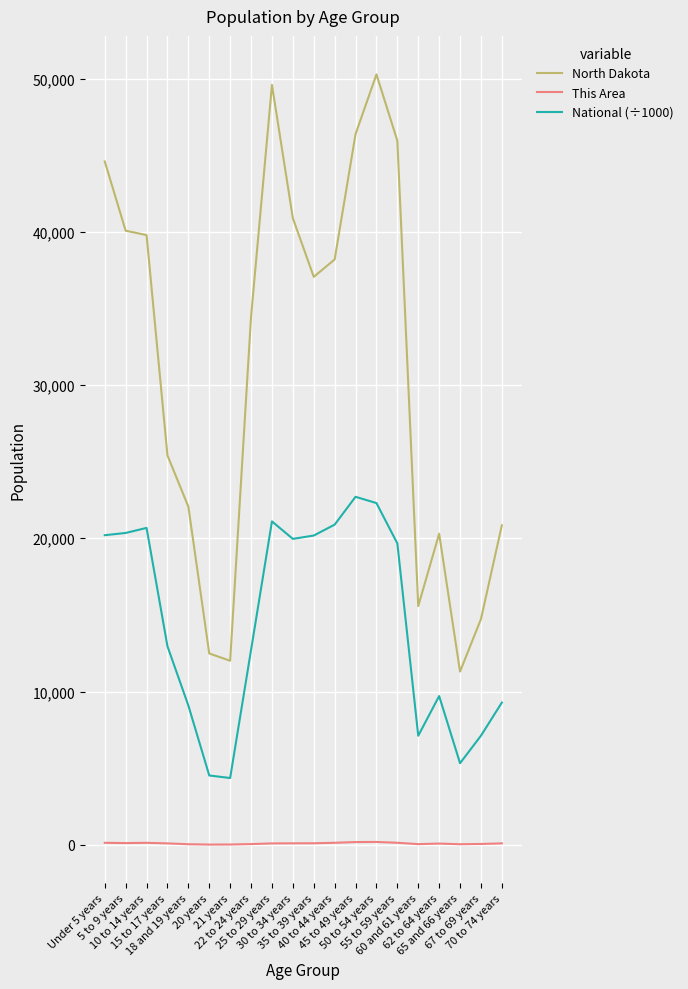

Does the chart have visible grid lines?

Yes